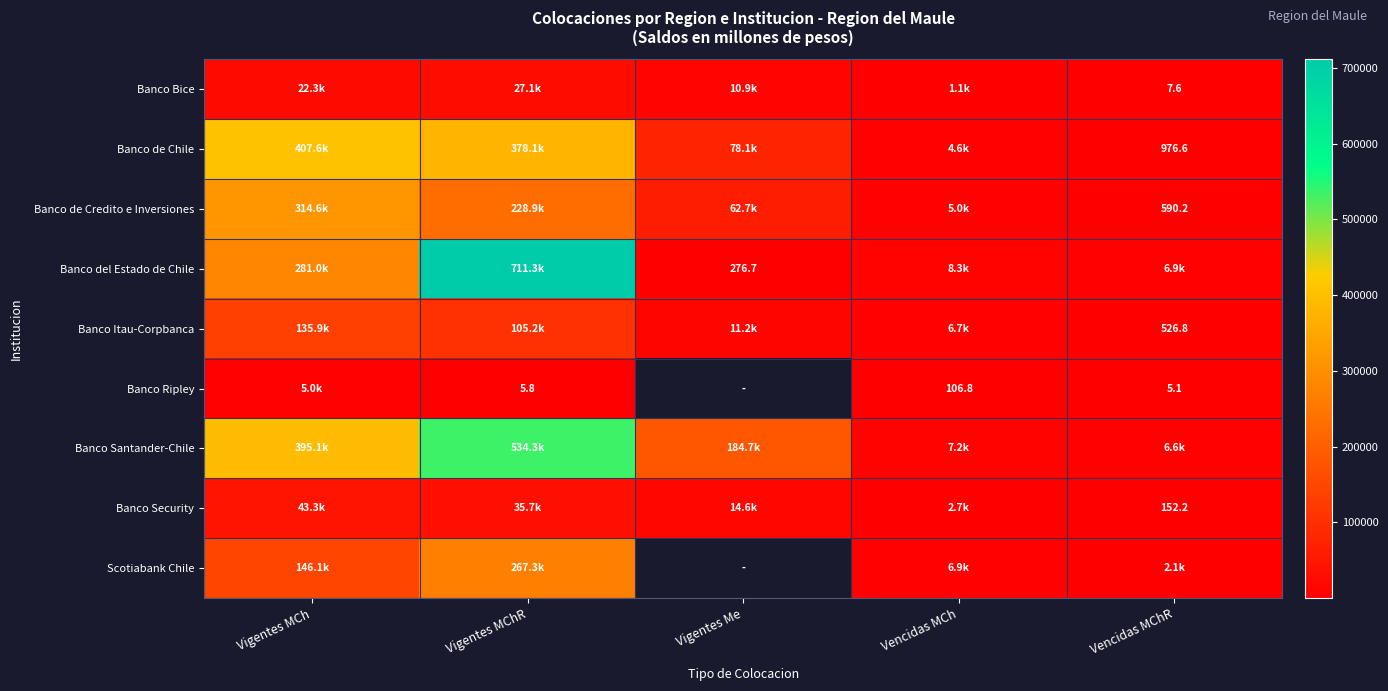

The value of Banco Itau-Corpbanca at Vigentes Me is 19951.3. True or false?

False